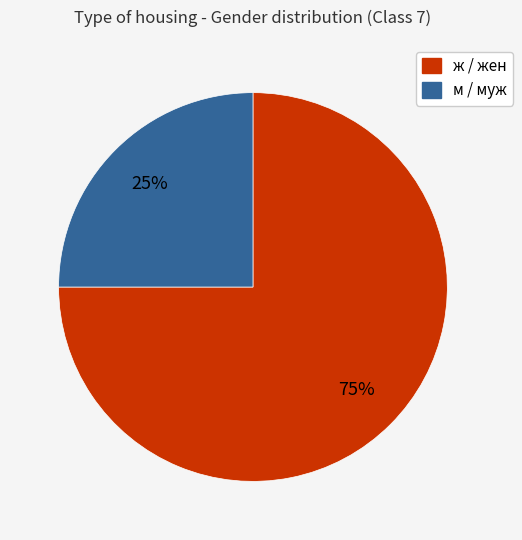

Is the sum of м / муж and ж / жен greater than half?

Yes